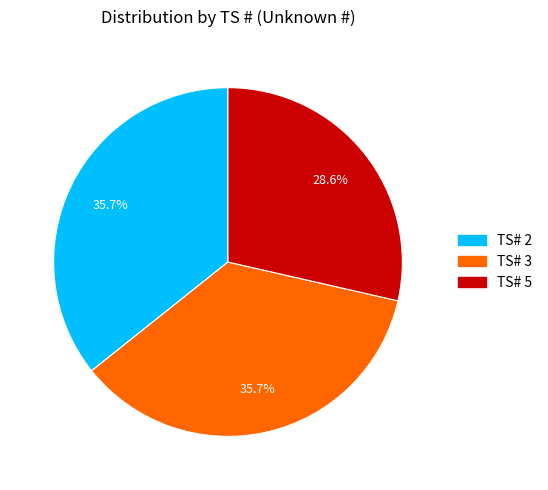

To the nearest percent, what is the average slice percentage?

33%